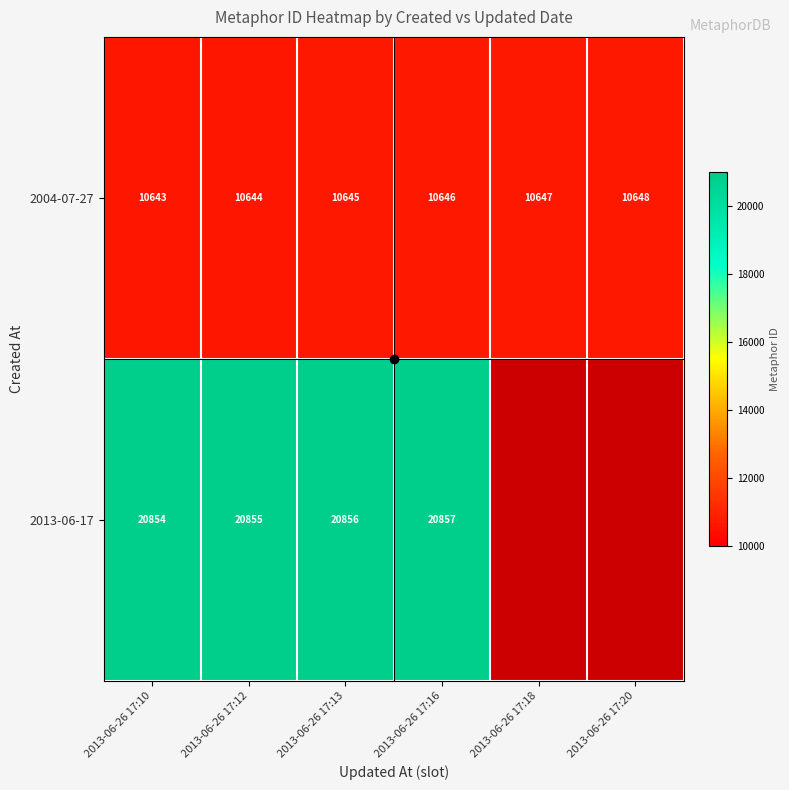

What is the sum of all 2004-07-27 values?

63873.0